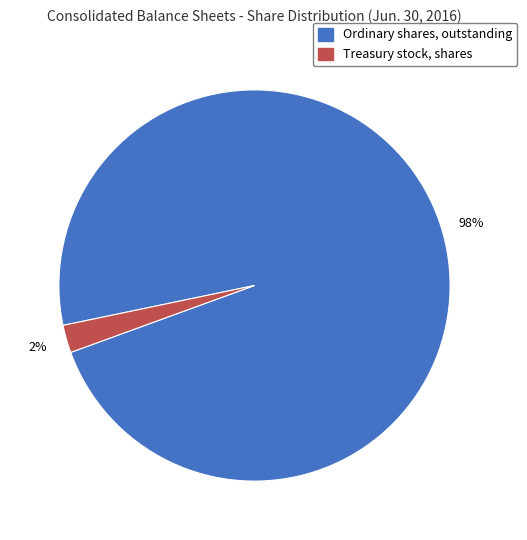

Which has a higher value, Ordinary shares, outstanding or Treasury stock, shares?

Ordinary shares, outstanding